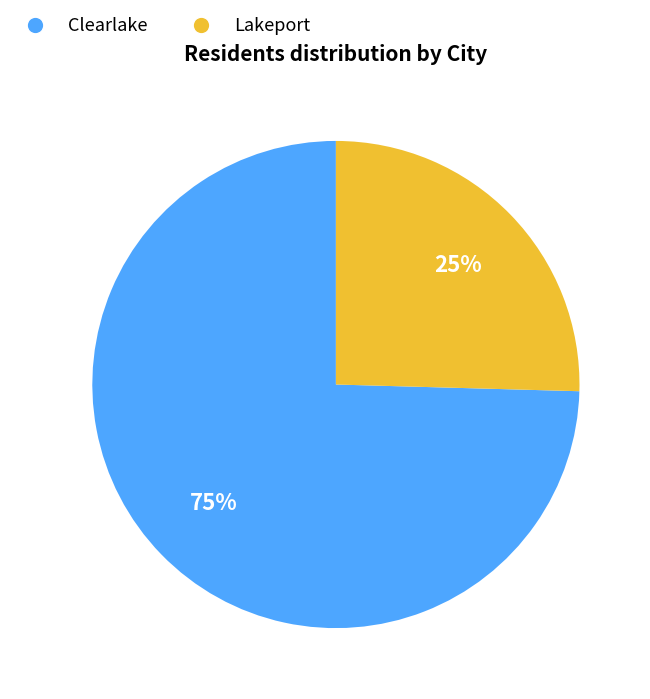

Count the number of slices in the pie.

2